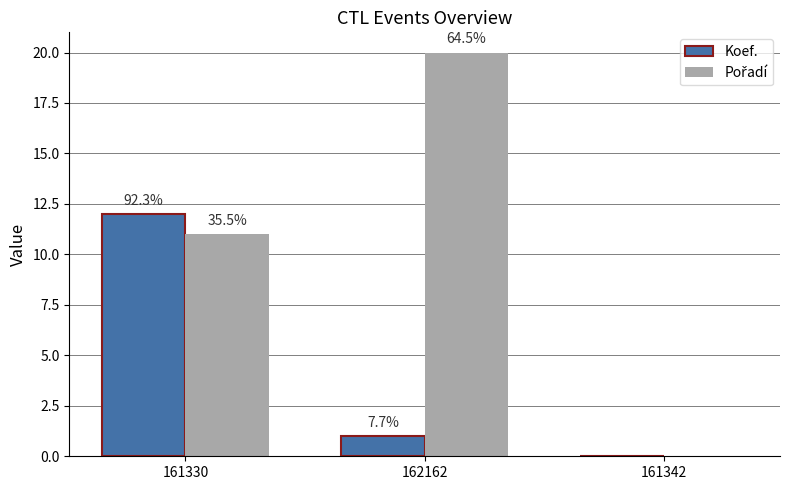

Is the value of Koef. at 161330 greater than the value of Pořadí at 162162?

No